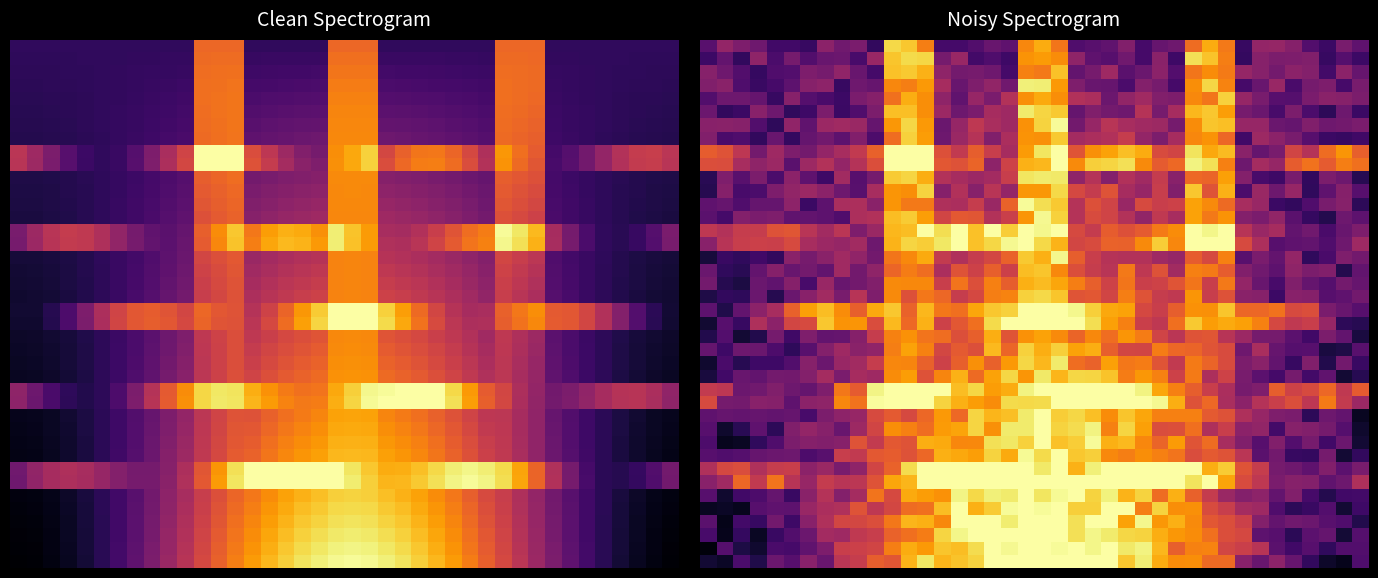

How many categories are shown in the chart?

40